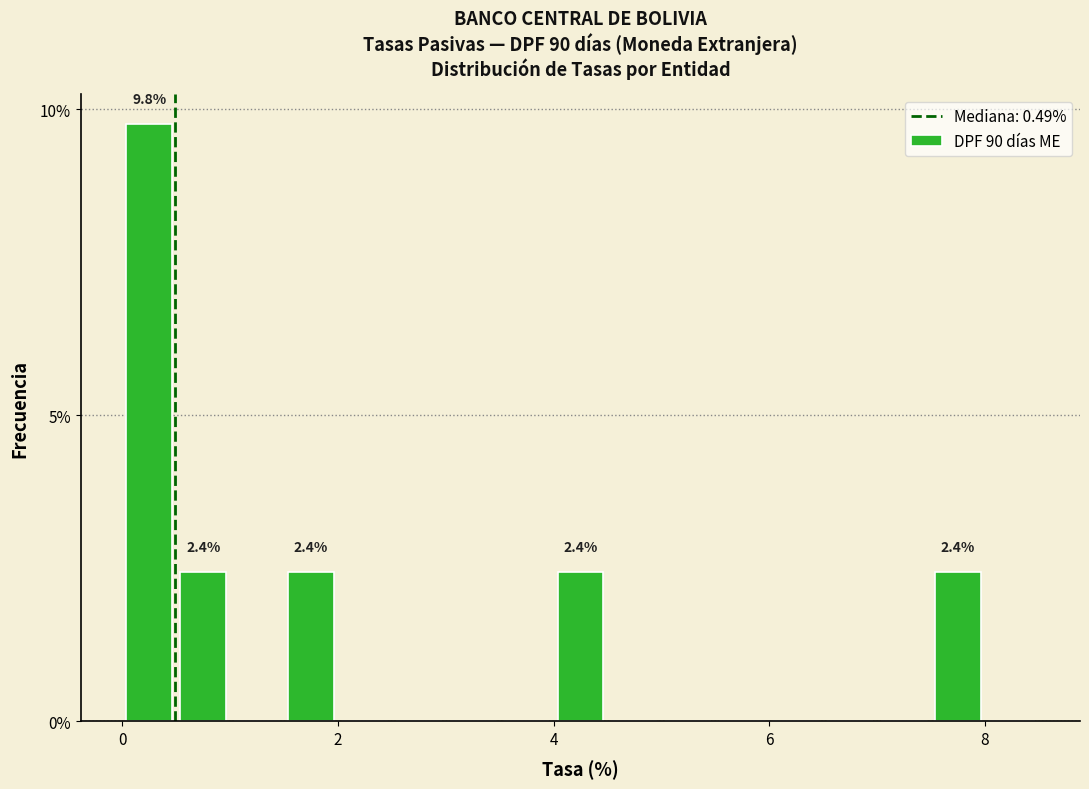

Around what value on the x-axis is the tallest bar? Give the approximate position of its centre, as read against the axis.

0.2